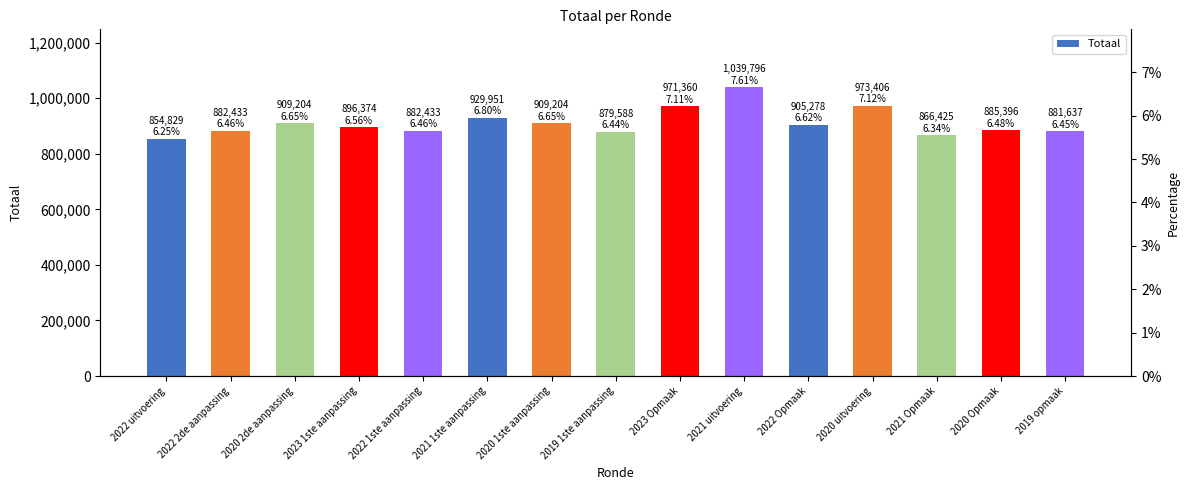

Rank the categories by value from lowest to highest.

2022 uitvoering, 2021 Opmaak, 2019 1ste aanpassing, 2019 opmaak, 2022 2de aanpassing, 2022 1ste aanpassing, 2020 Opmaak, 2023 1ste aanpassing, 2022 Opmaak, 2020 2de aanpassing, 2020 1ste aanpassing, 2021 1ste aanpassing, 2023 Opmaak, 2020 uitvoering, 2021 uitvoering